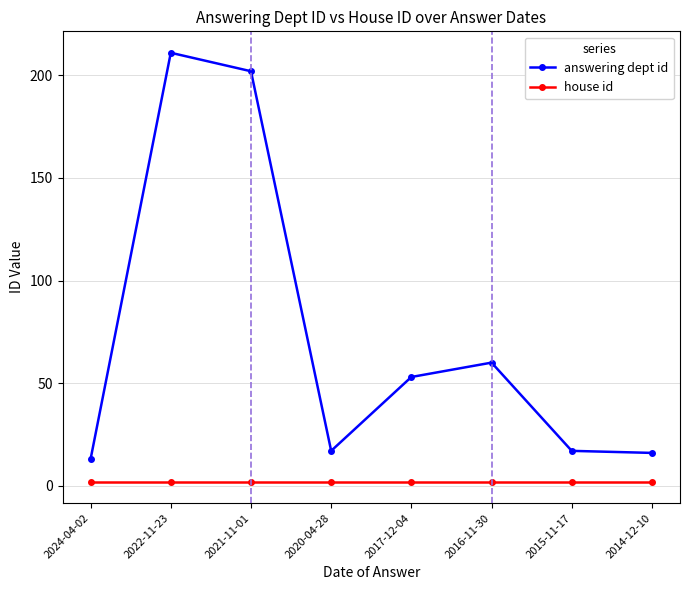

What is the value of the house id point at the 4th from the left?

2